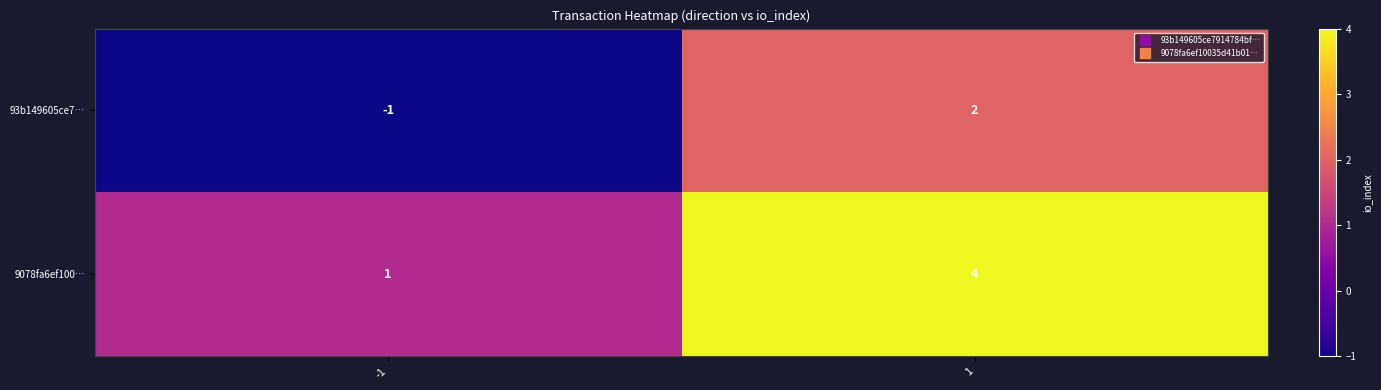

Reading left to right, what are all the values shown in this chart?

93b149605ce7…: -1	2
9078fa6ef100…: 1	4